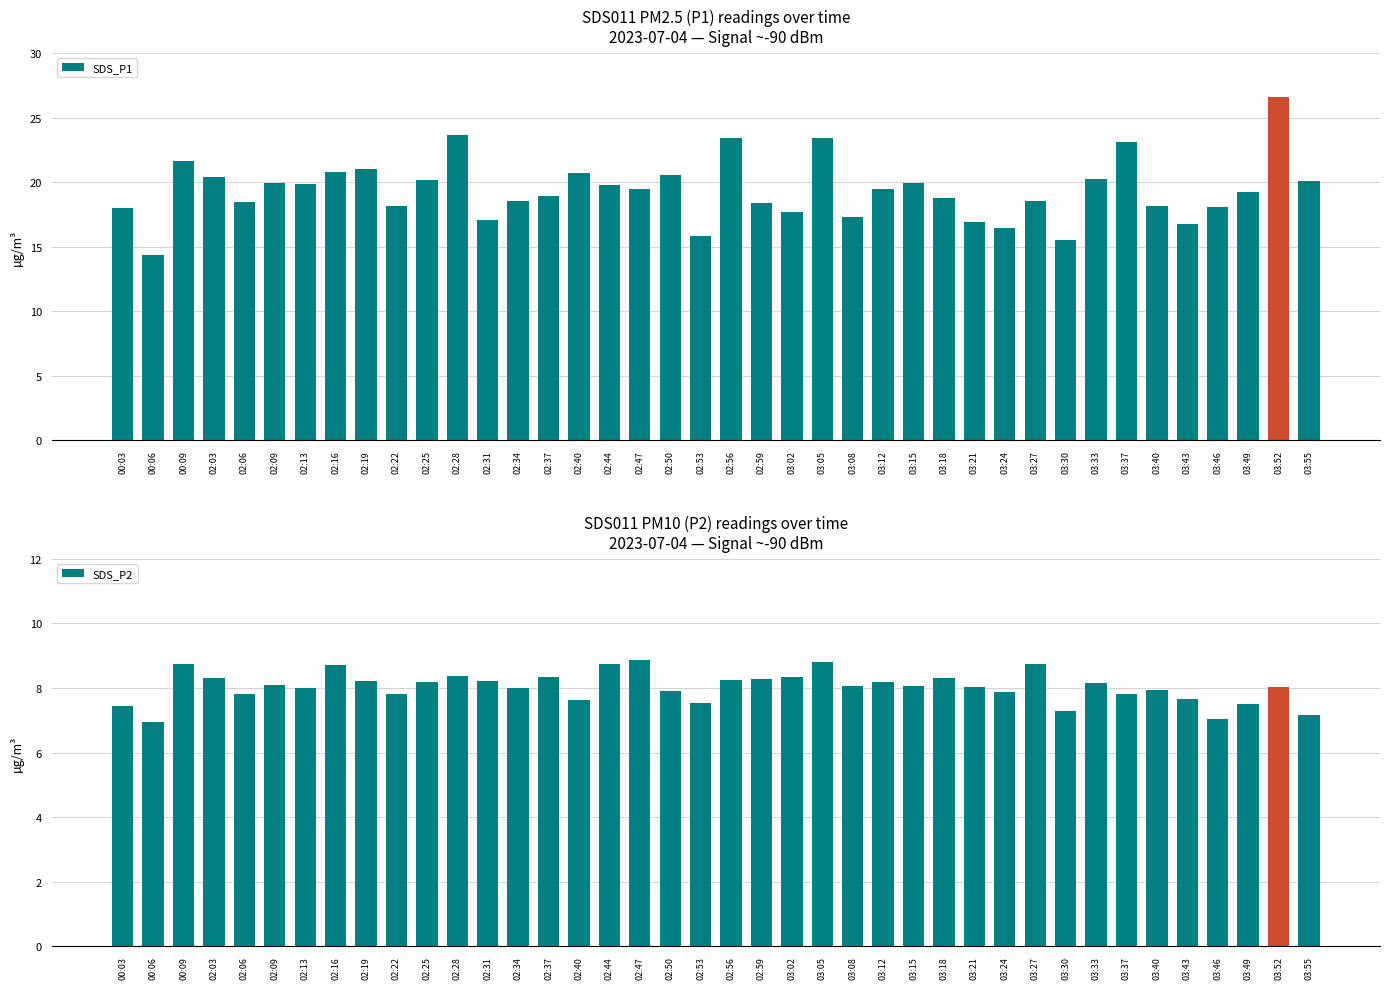

At how many categories does at least one series exceed 17?

34